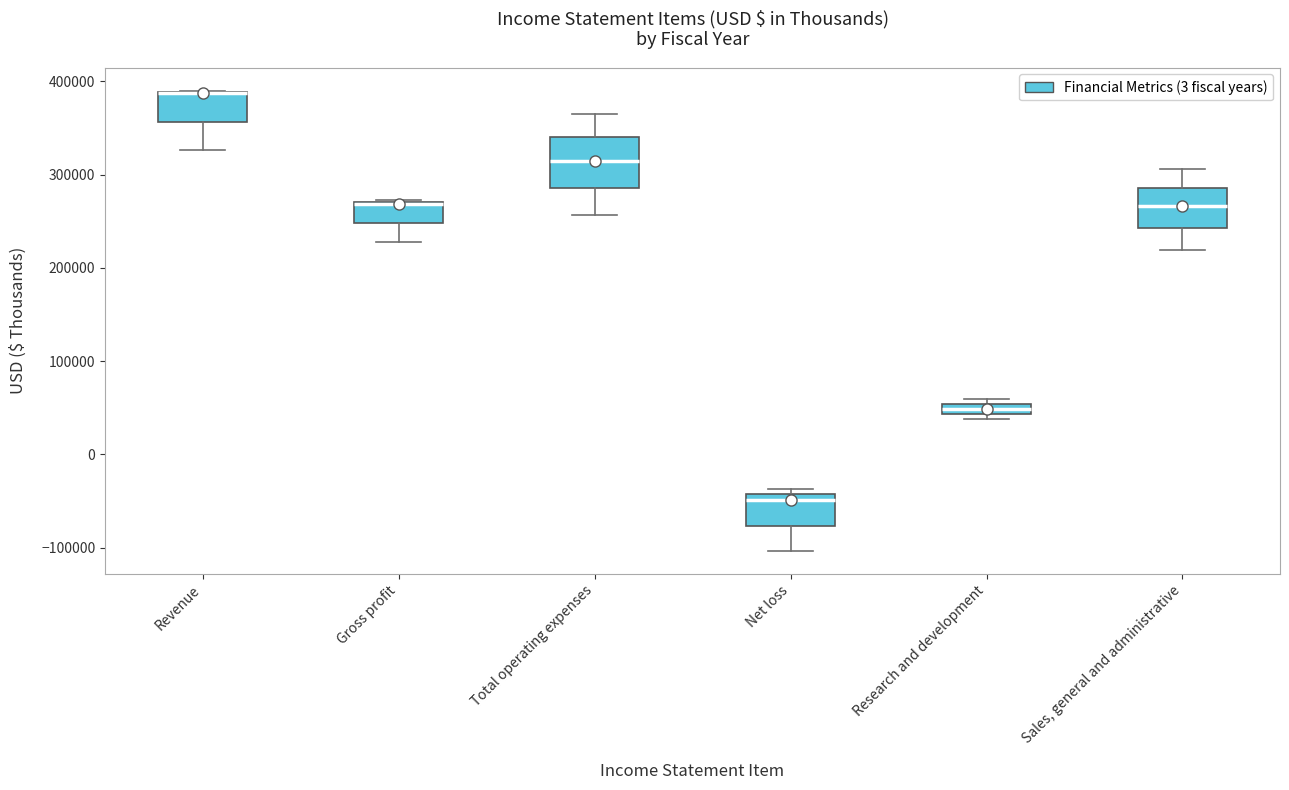

Where does the median line of the box for Net loss sit on the y-axis? The values are not printed on the chart, so give them approximately, as read against the axis.

-50000